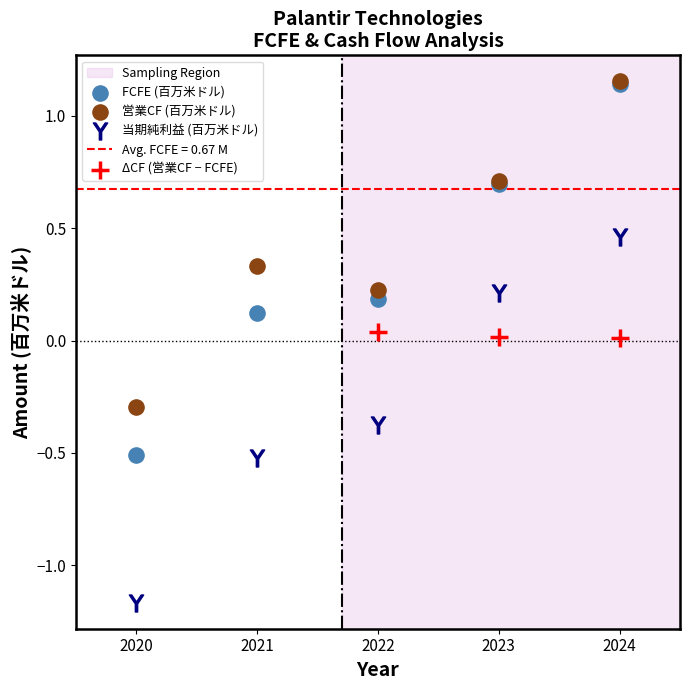

Which series contains the lowest Y value?

当期純利益 (百万米ドル)